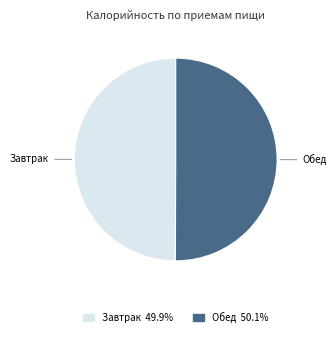

Approximately how many times larger is the value at Обед compared to Завтрак?

1.0